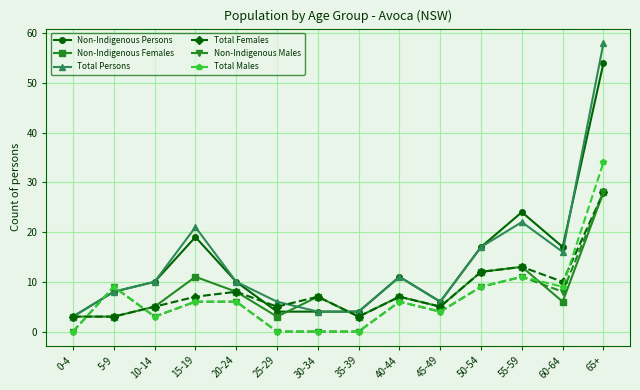

What is the difference between the second highest and minimum values in the Non-Indigenous Females series?

10